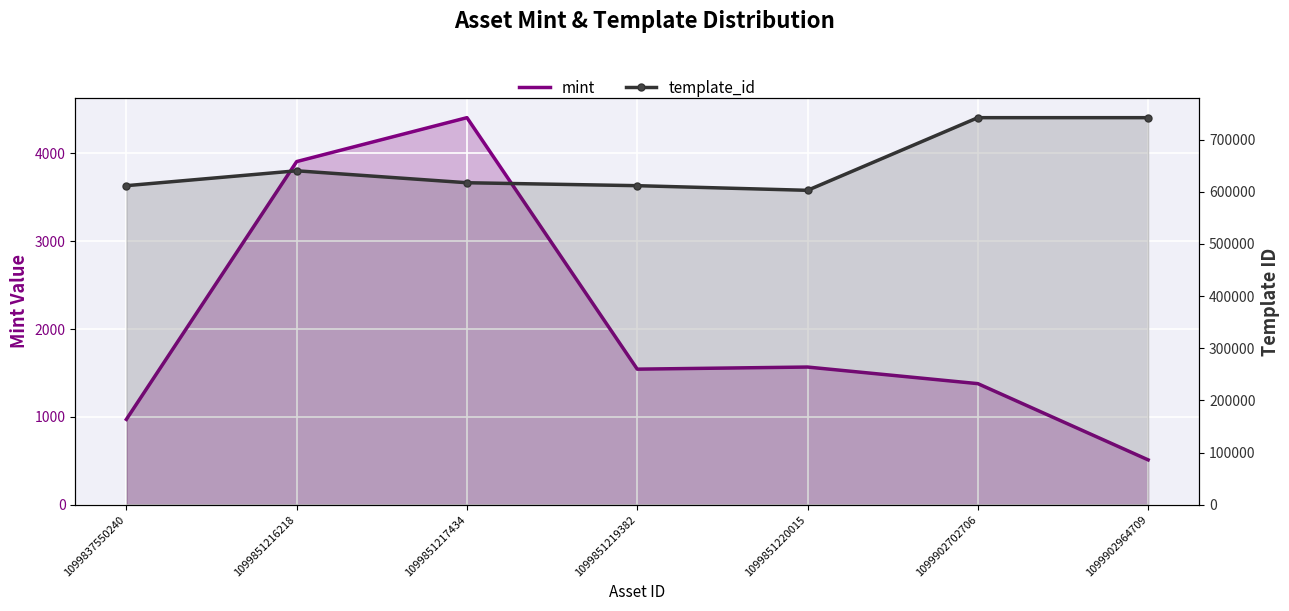

At which category is the sum across all series the highest?

1099902702706